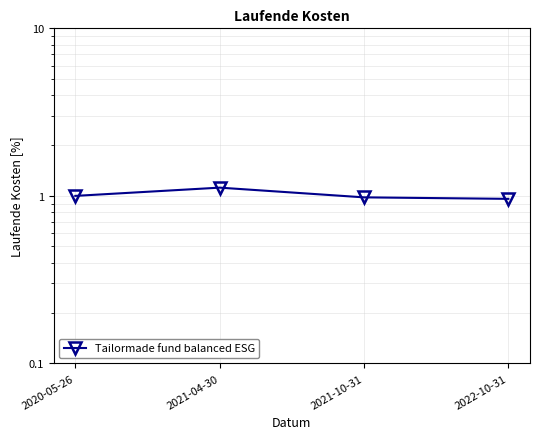

Where does the data first go above 1?

2021-04-30